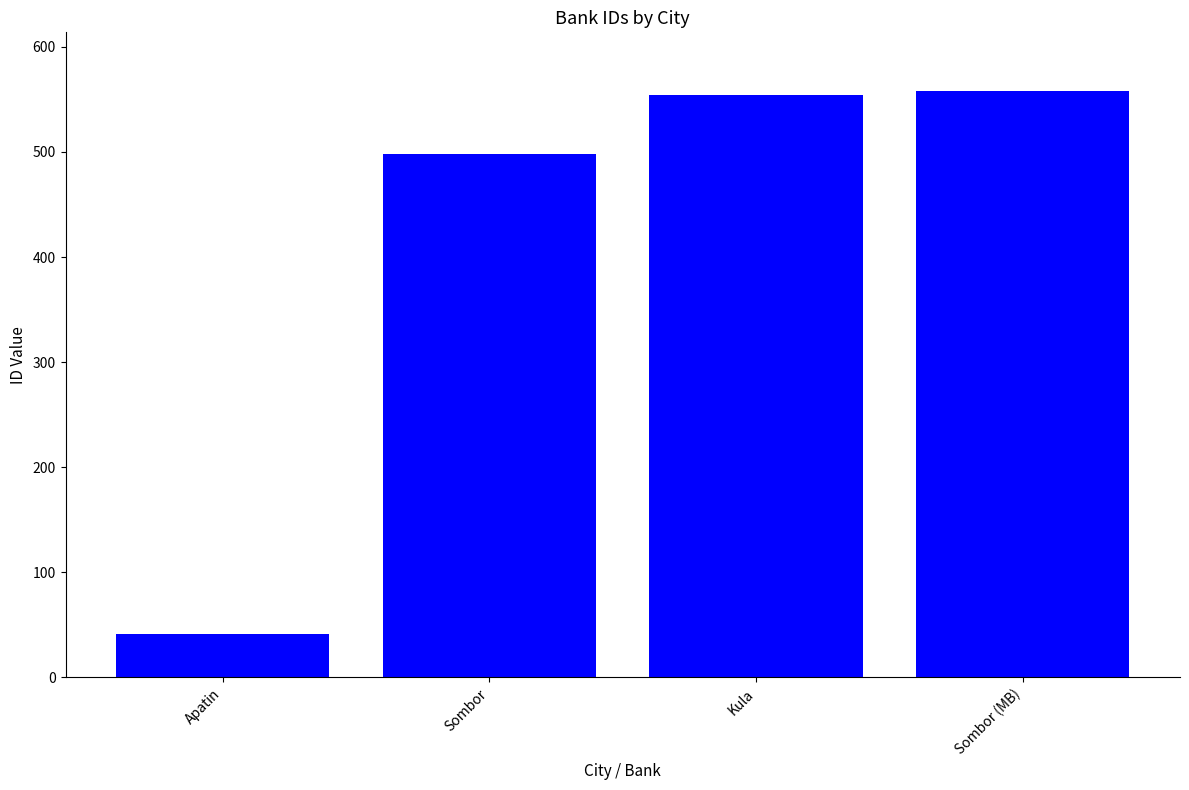

Which category has the lowest value across all series?

Apatin